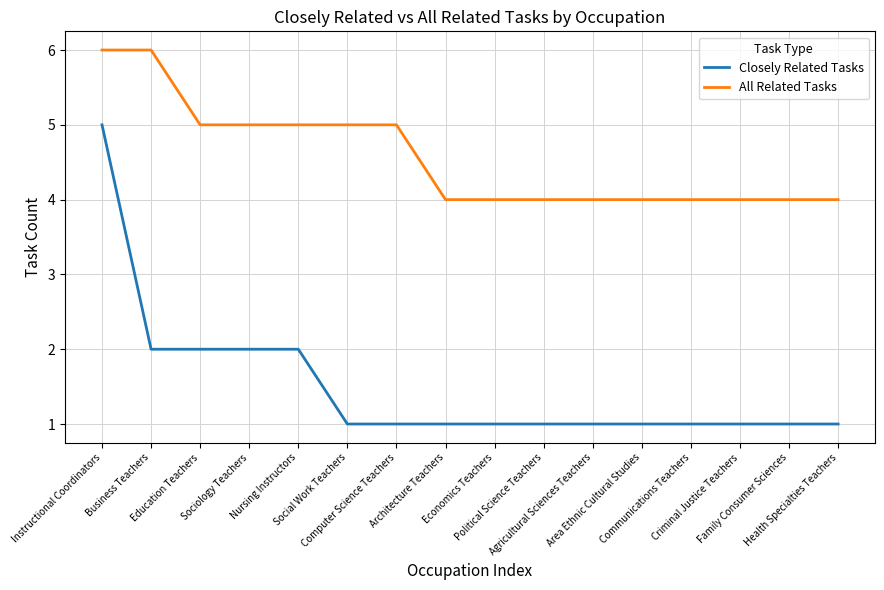

What is the smallest value displayed?

1